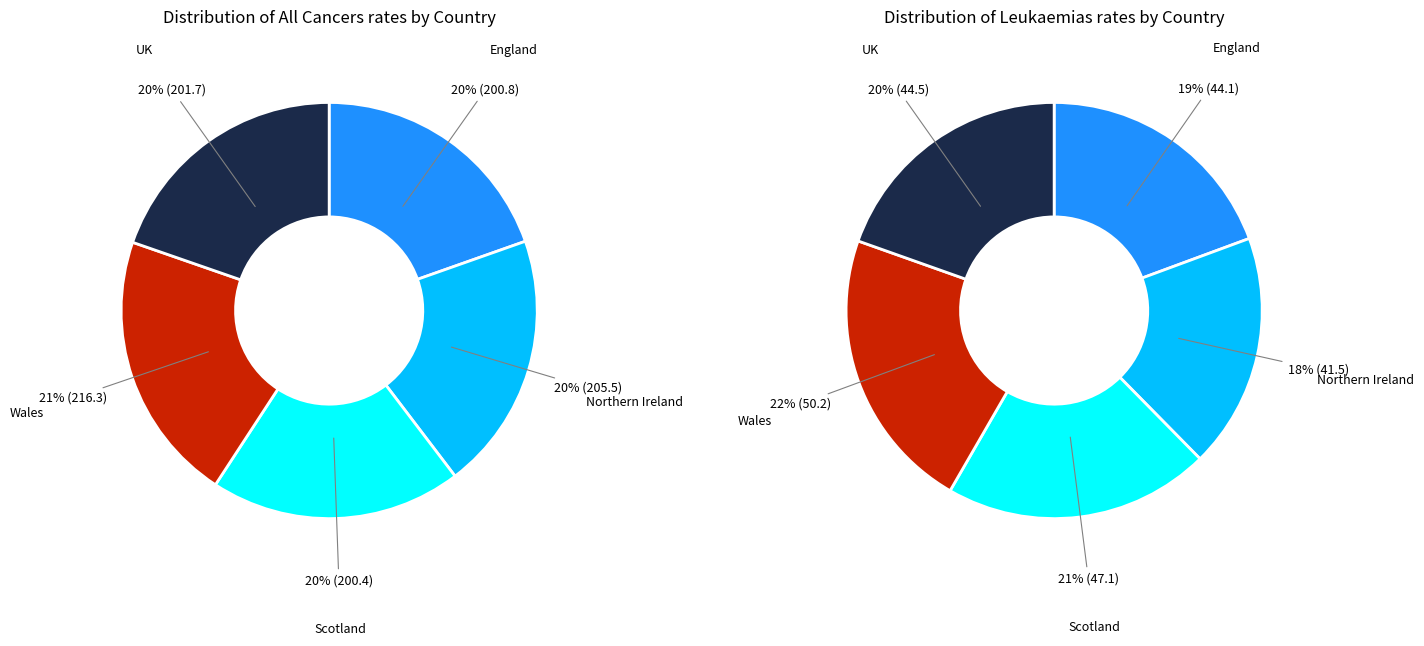

Is there a majority slice in this chart?

No